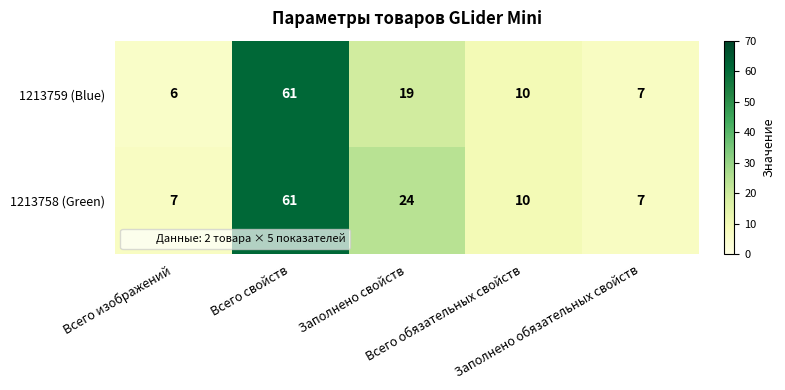

What is the smallest value displayed?

6